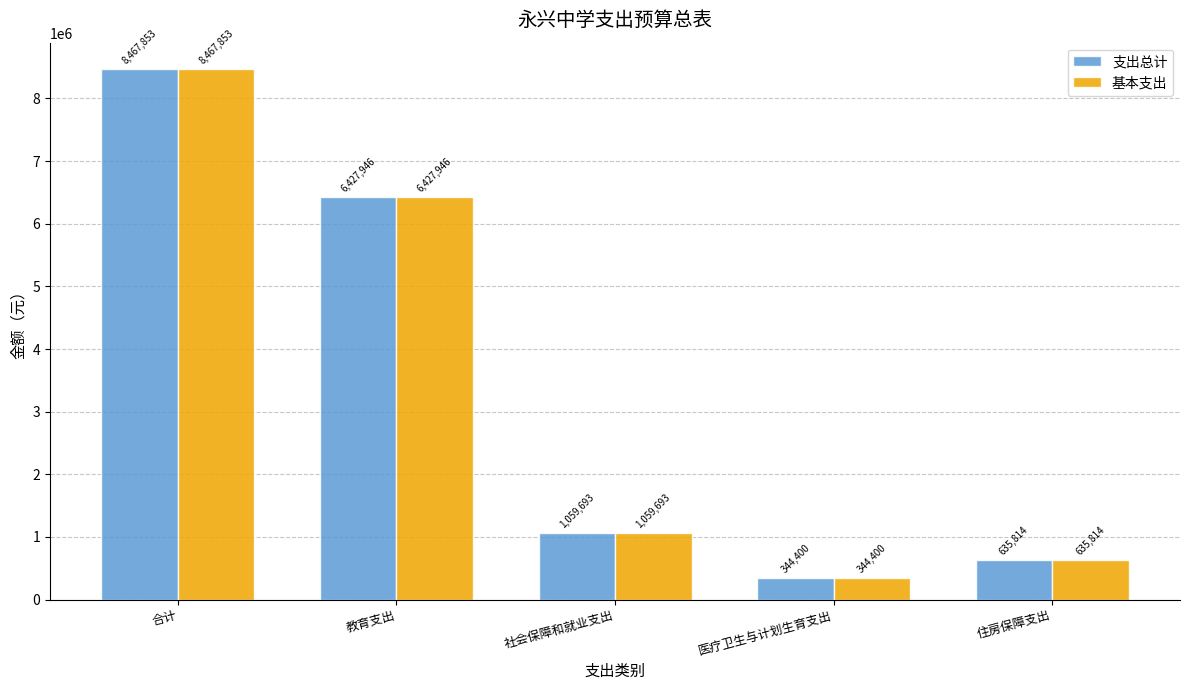

How many bars are there in each group?

2